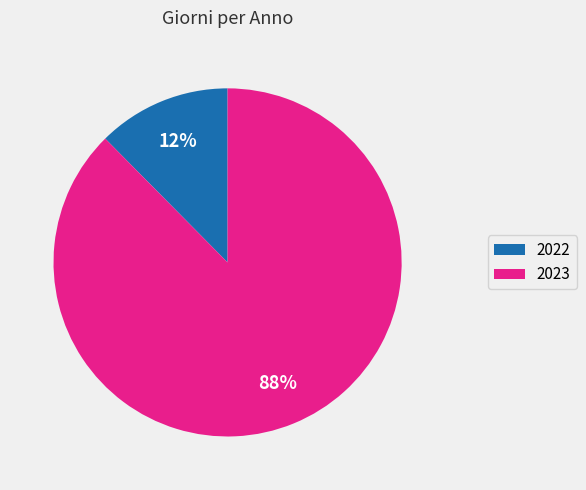

What is the smallest slice in the pie chart?

2022